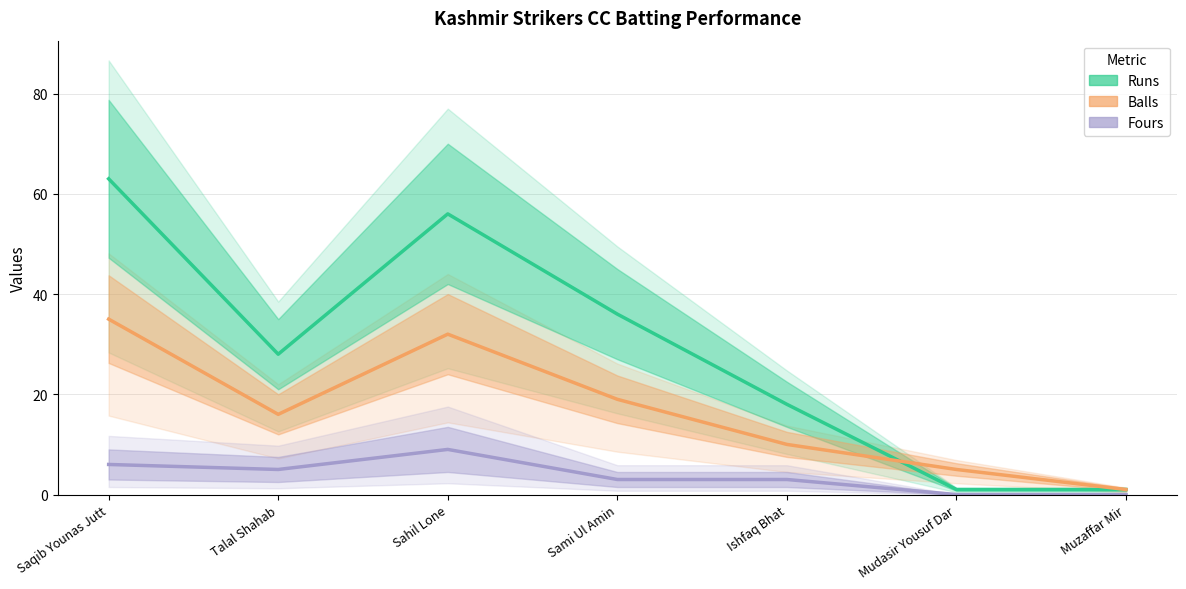

Rank the series by their maximum value, from lowest to highest.

Fours, Balls, Runs